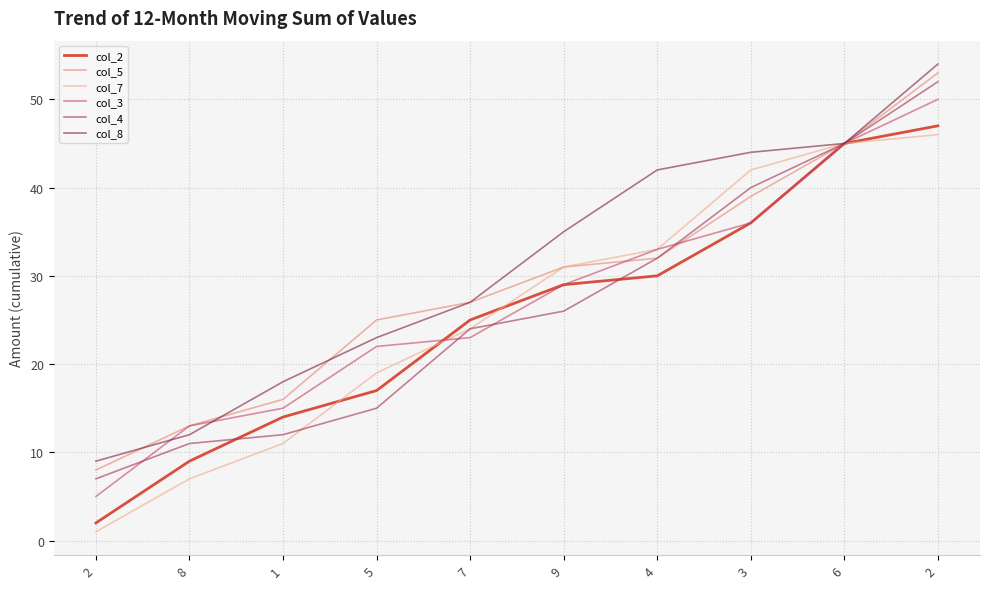

Read the col_2 value at 5.

17